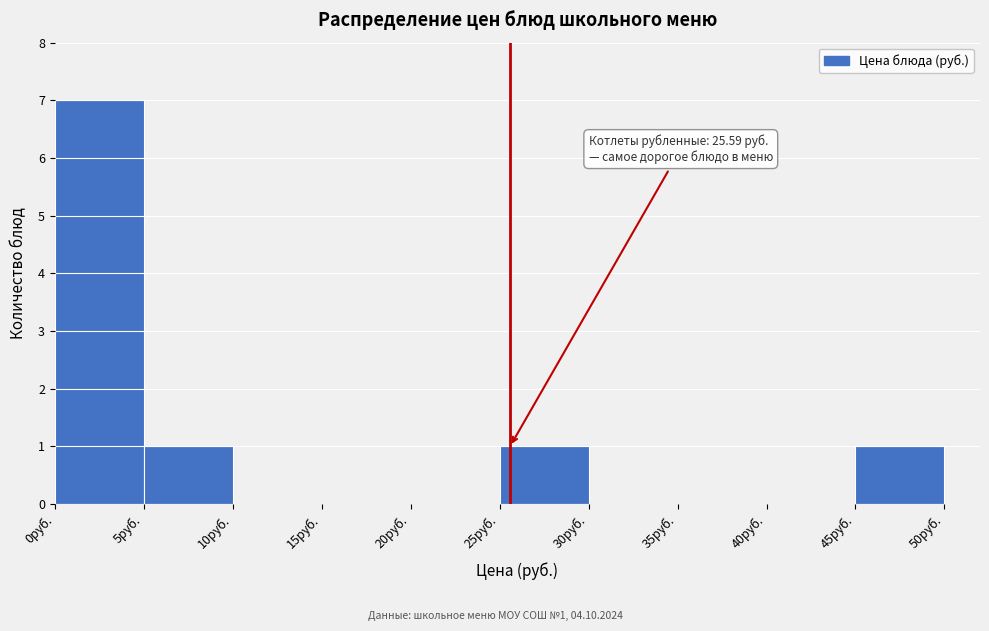

Which range on the x-axis has the tallest bar?

0 to 5